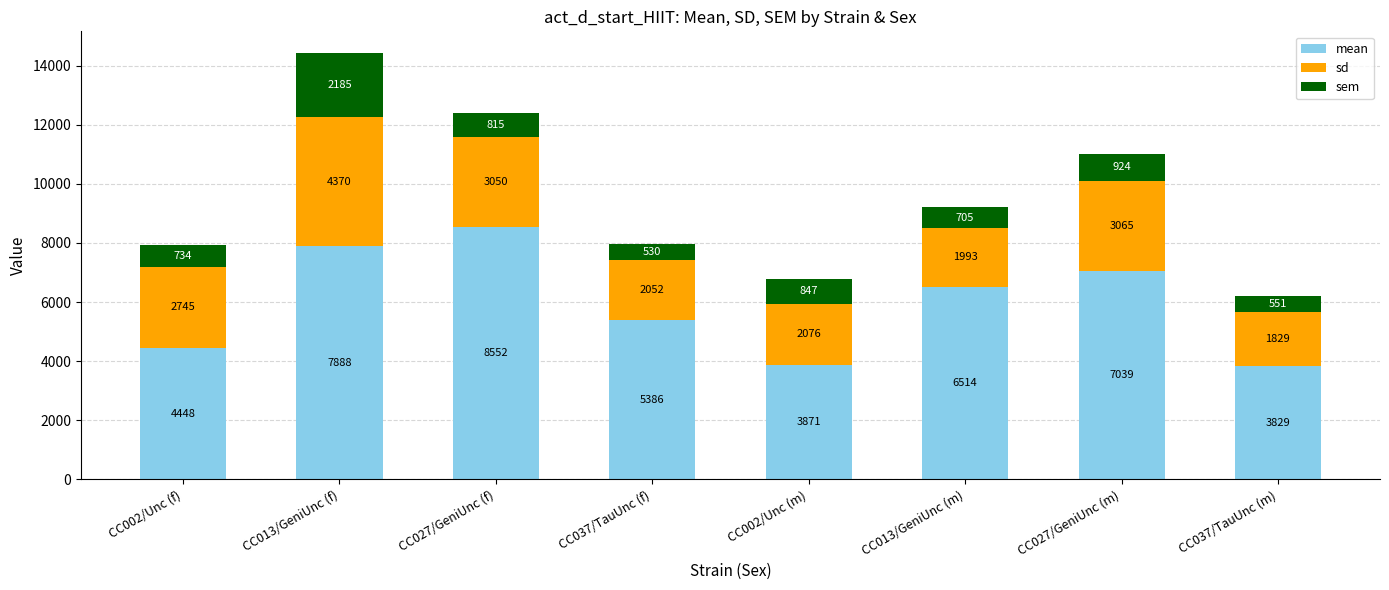

What is the total value across all series at CC013/GeniUnc (f)?

14443